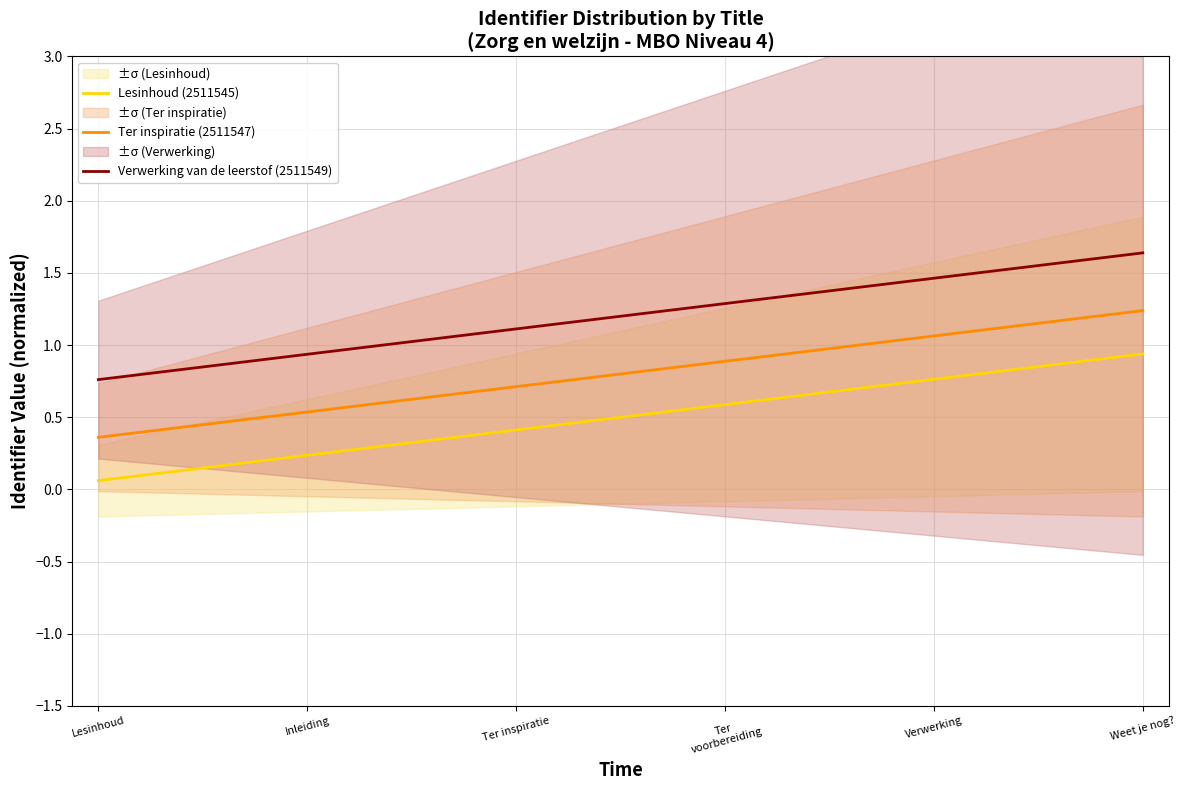

Which series has the largest total across all categories?

Verwerking van de leerstof (2511549)